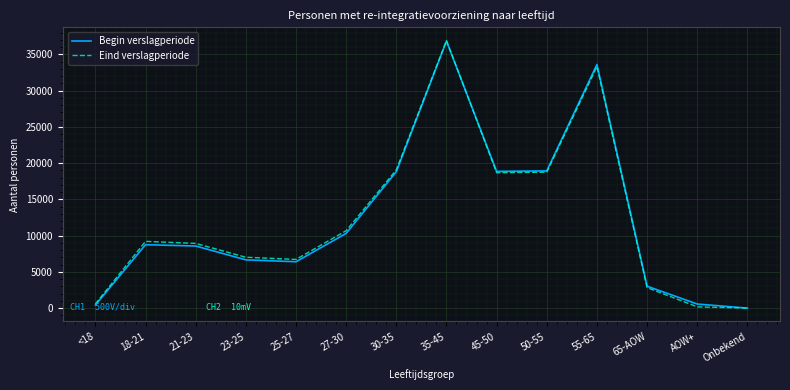

Which category has the highest value in the Begin verslagperiode series?

35-45